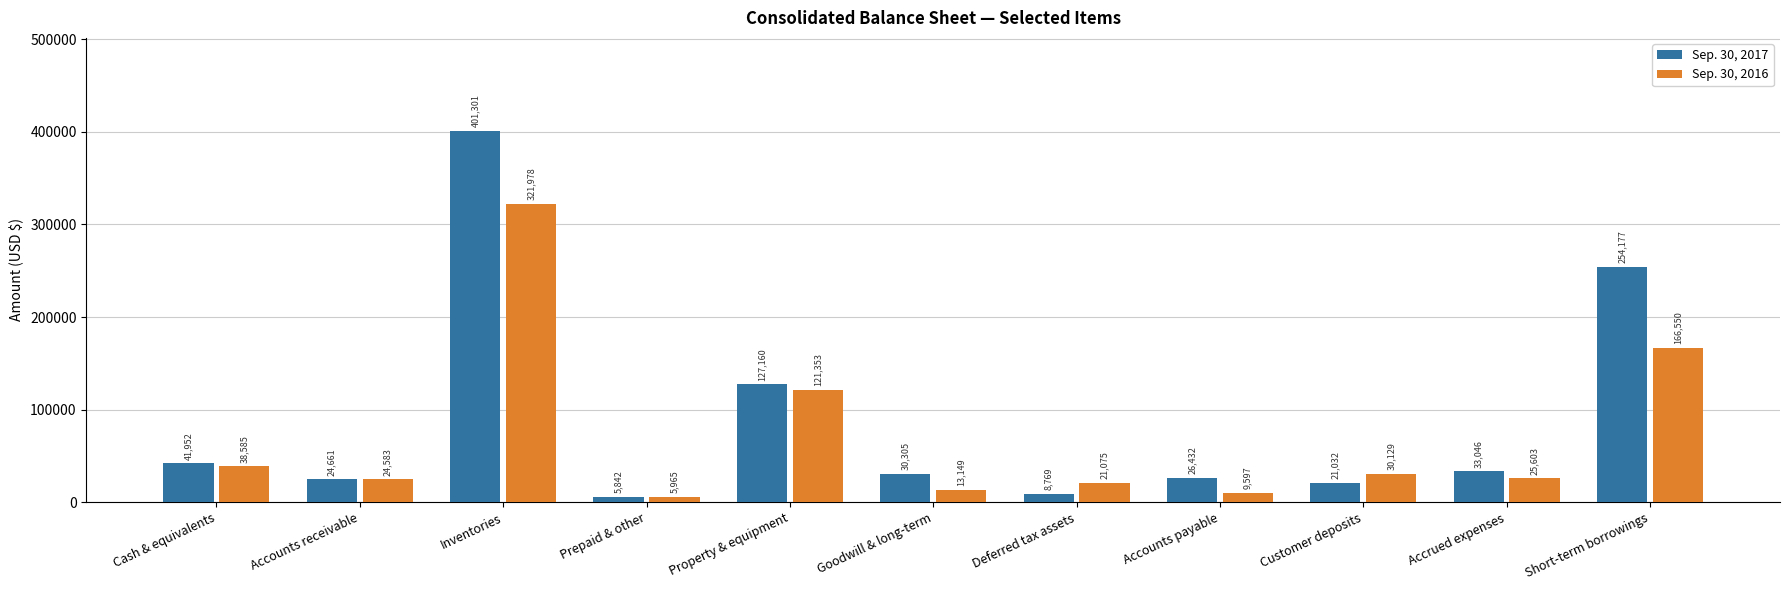

What is the label of the 9th bar from the right?

Inventories